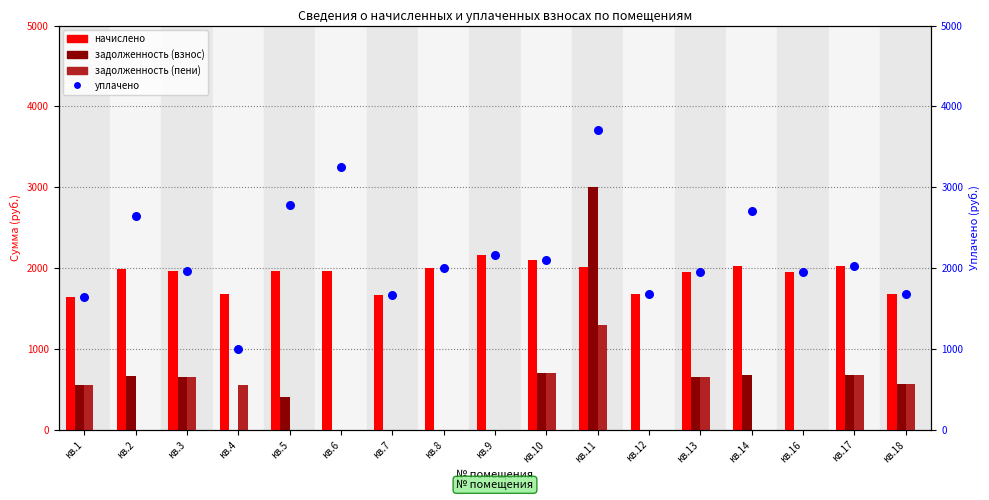

What is the total value across all series at кв.6?

5217.7